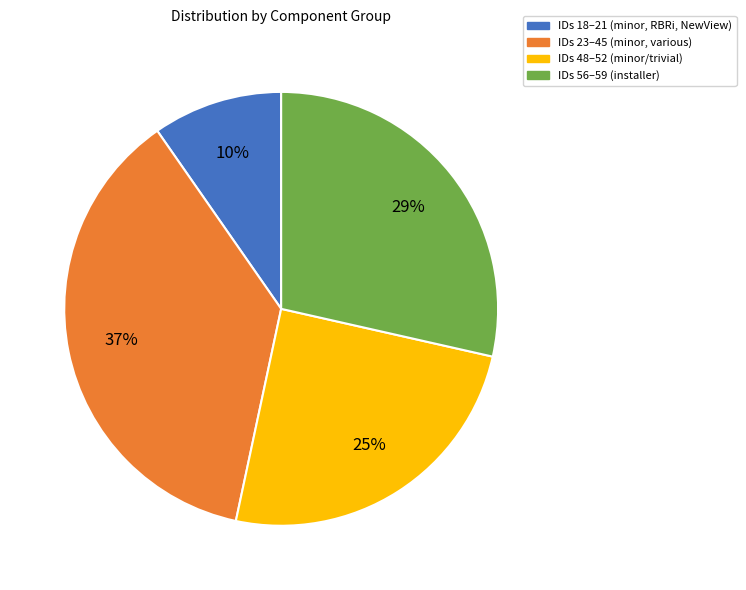

To the nearest percent, what is the difference between the largest and smallest slice percentages?

27%